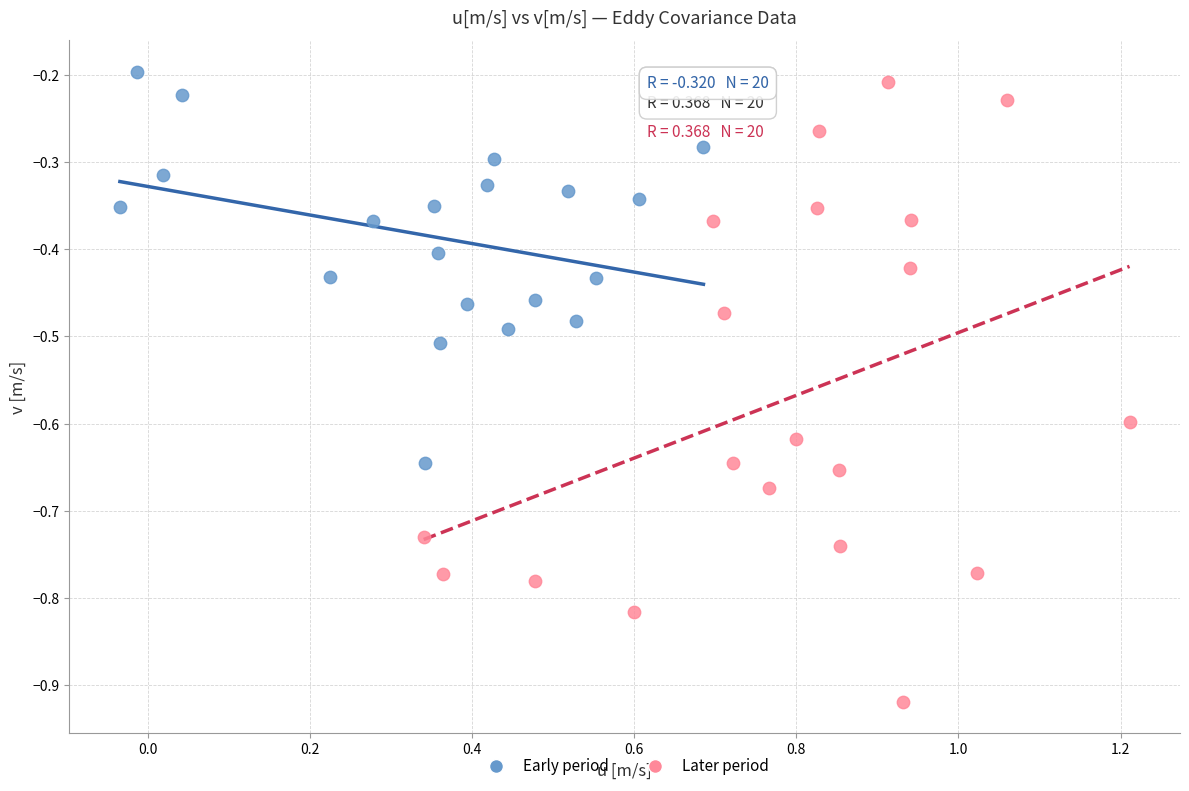

Which series reaches the minimum Y coordinate?

Later period